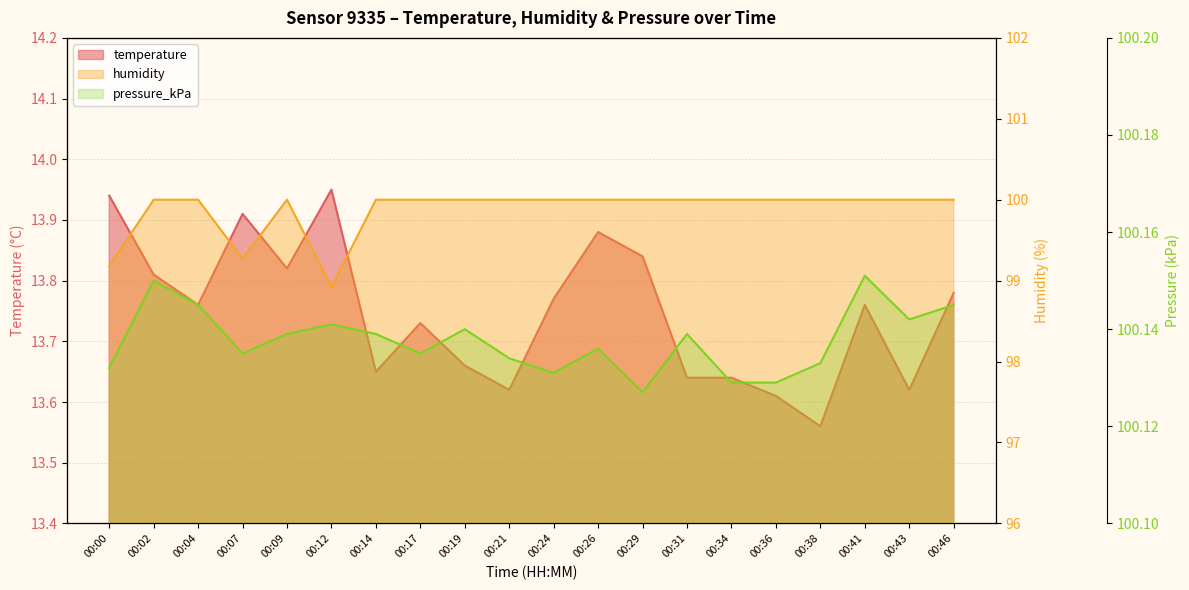

True or false: temperature and pressure_kPa cross at least once.

False